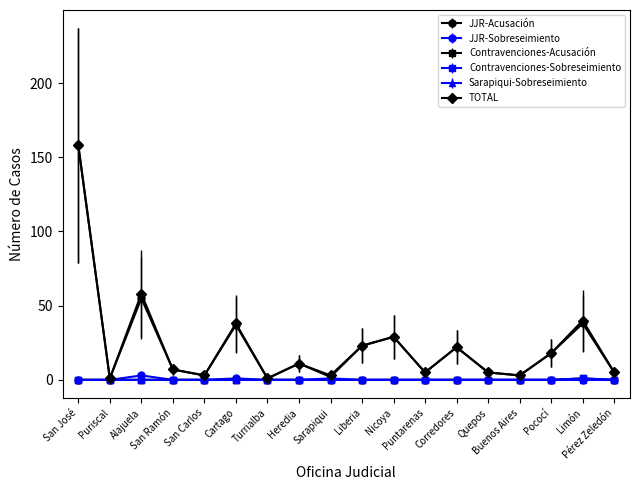

True or false: TOTAL has a value of 3 at Puntarenas.

False